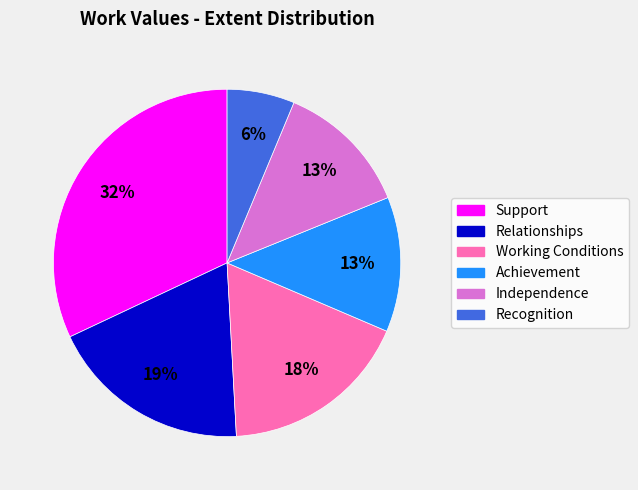

Is the sum of Achievement and Independence greater than half?

No